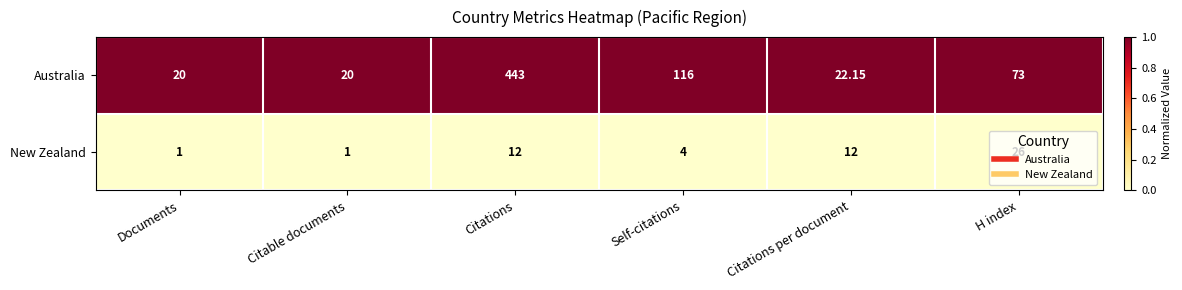

Where does the Australia series first go above 73?

Citations